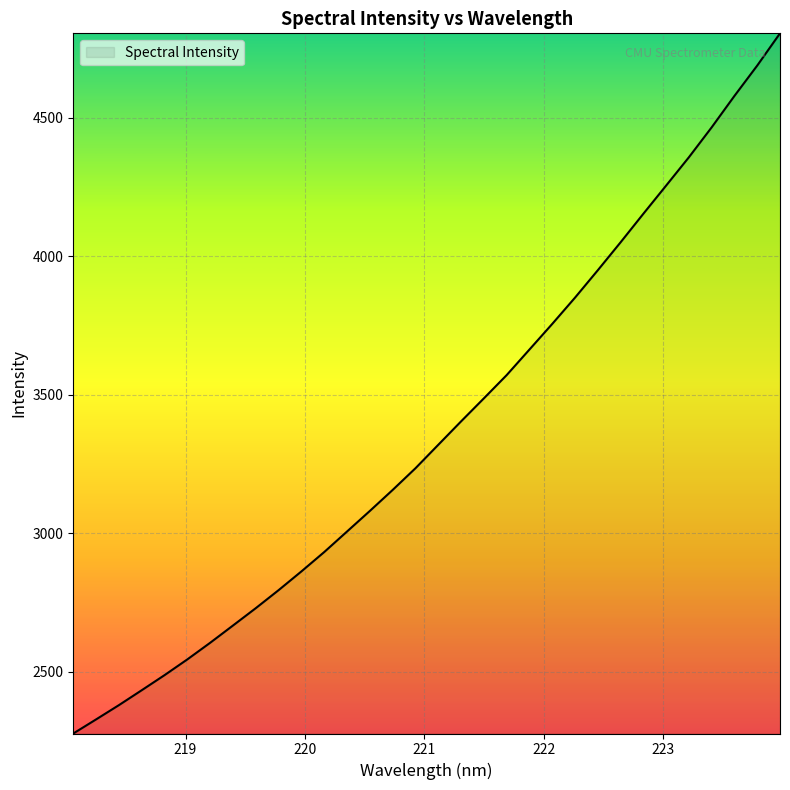

What is the maximum value shown in the chart?

4803.9